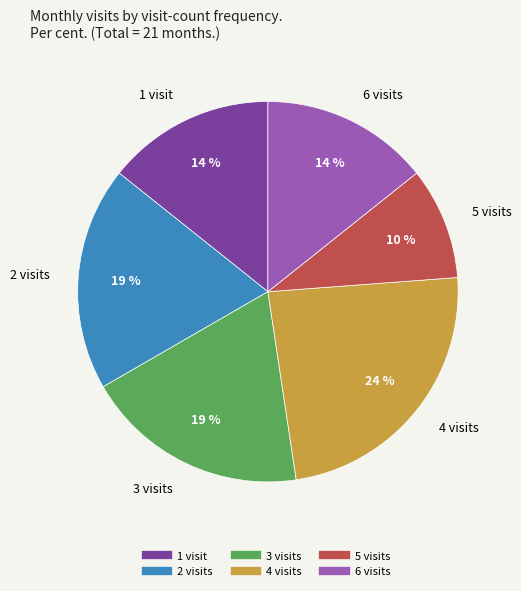

To the nearest percent, what is the difference between the largest and smallest slice percentages?

14%